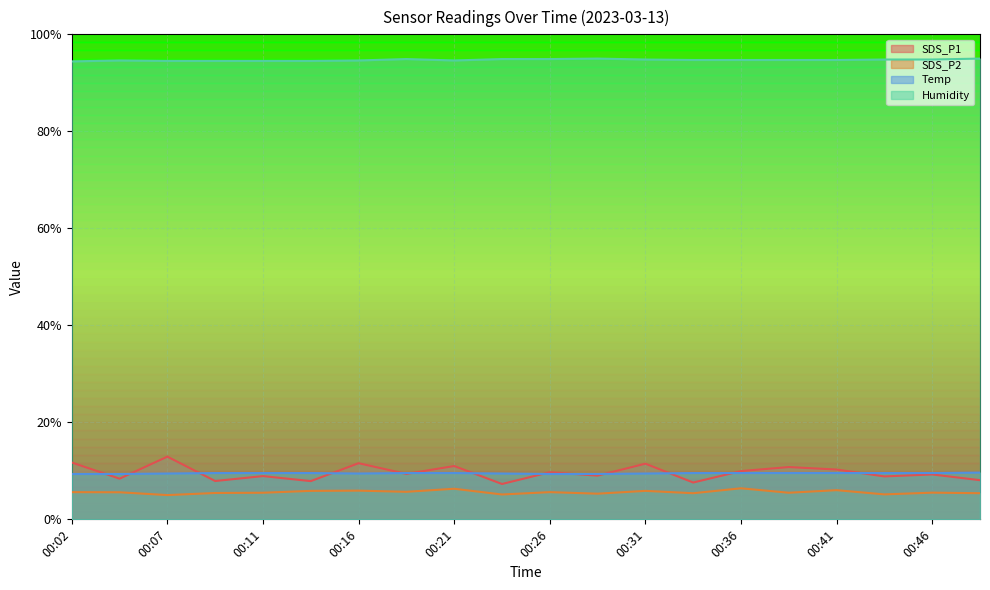

Between 00:16 and 00:31, which is larger?

00:16